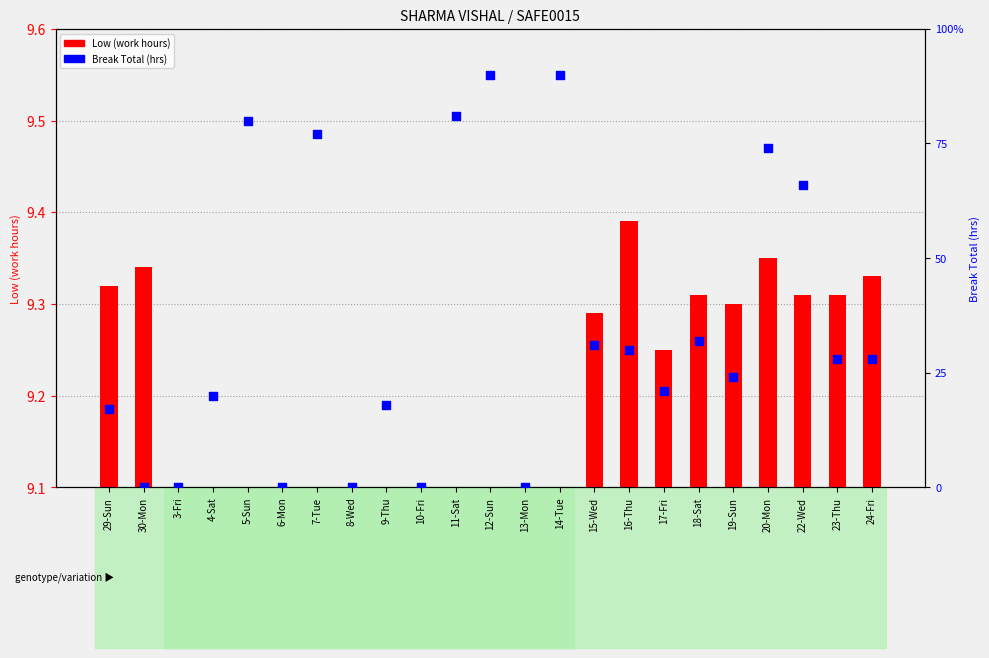

What are all the series names shown in the legend?

Low (work hours), Break Total (hrs)